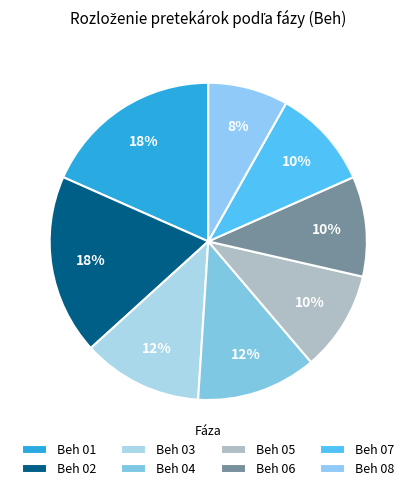

Which category has the smallest portion of the pie?

Beh 08